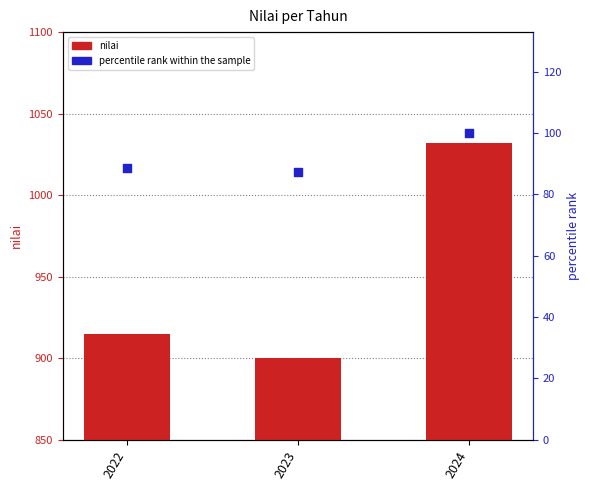

What is the total value across all series at 2023?

987.2